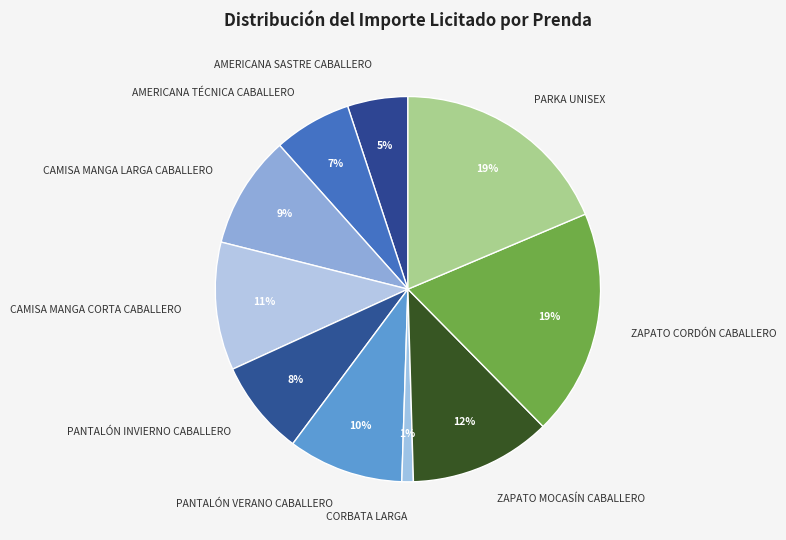

Does CAMISA MANGA CORTA CABALLERO account for over 50% of the chart?

No